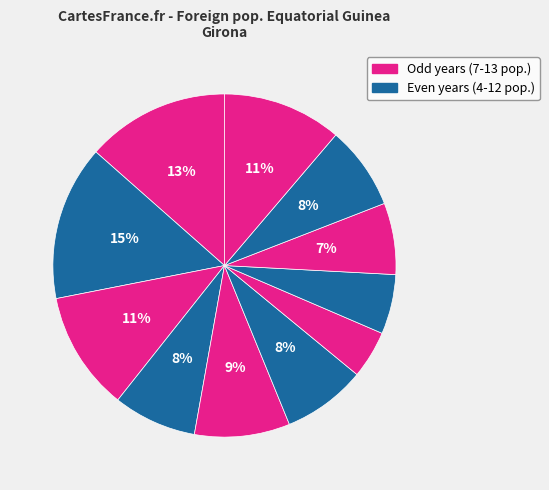

Count the number of slices in the pie.

11